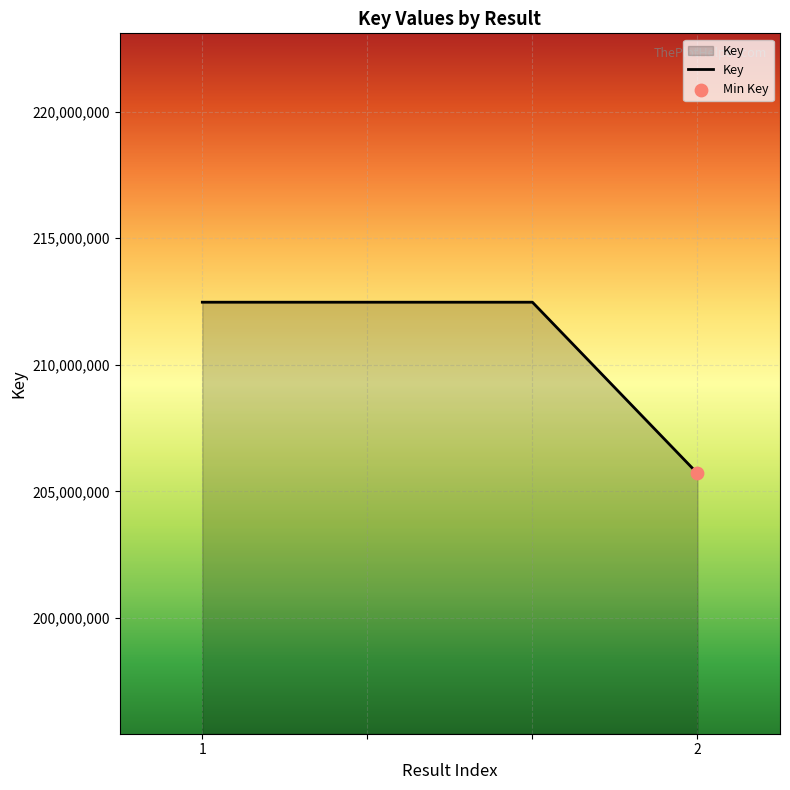

What is the maximum value shown in the chart?

212473200